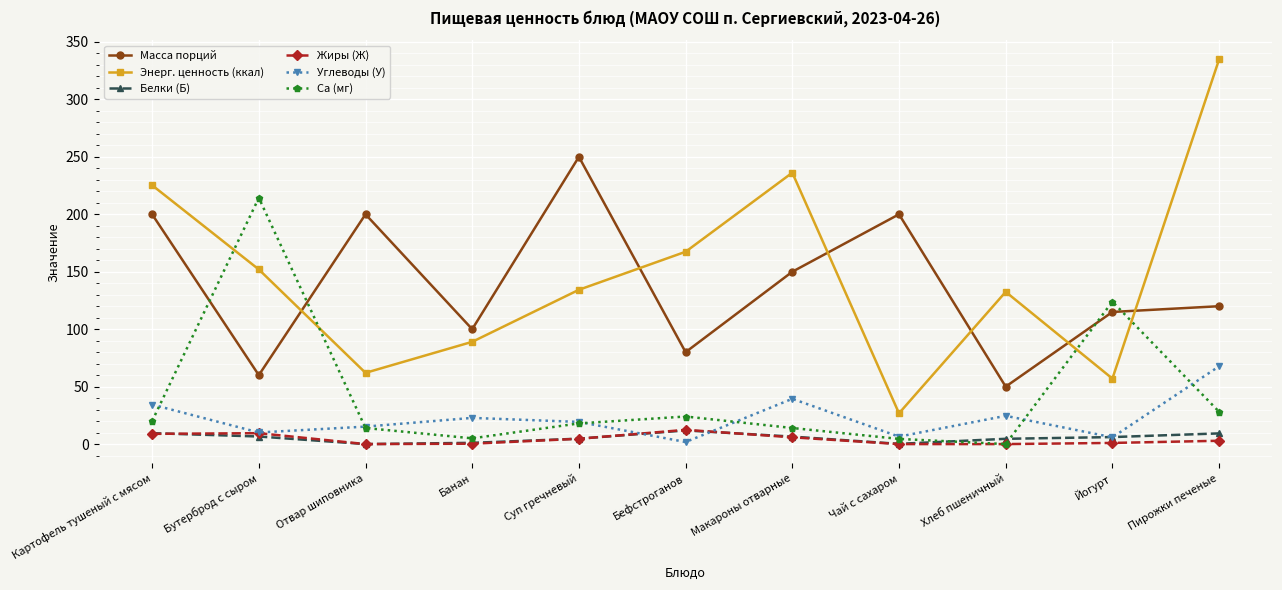

What is the average value of the Ca (мг) series?

42.4